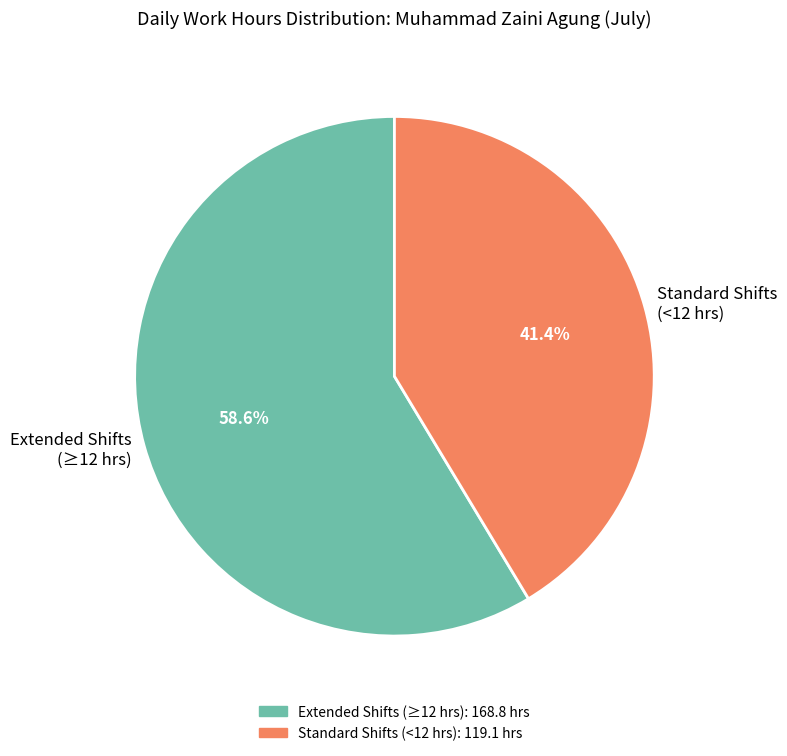

Do Standard Shifts (<12 hrs) and Extended Shifts (≥12 hrs) together represent more than half of the pie?

Yes